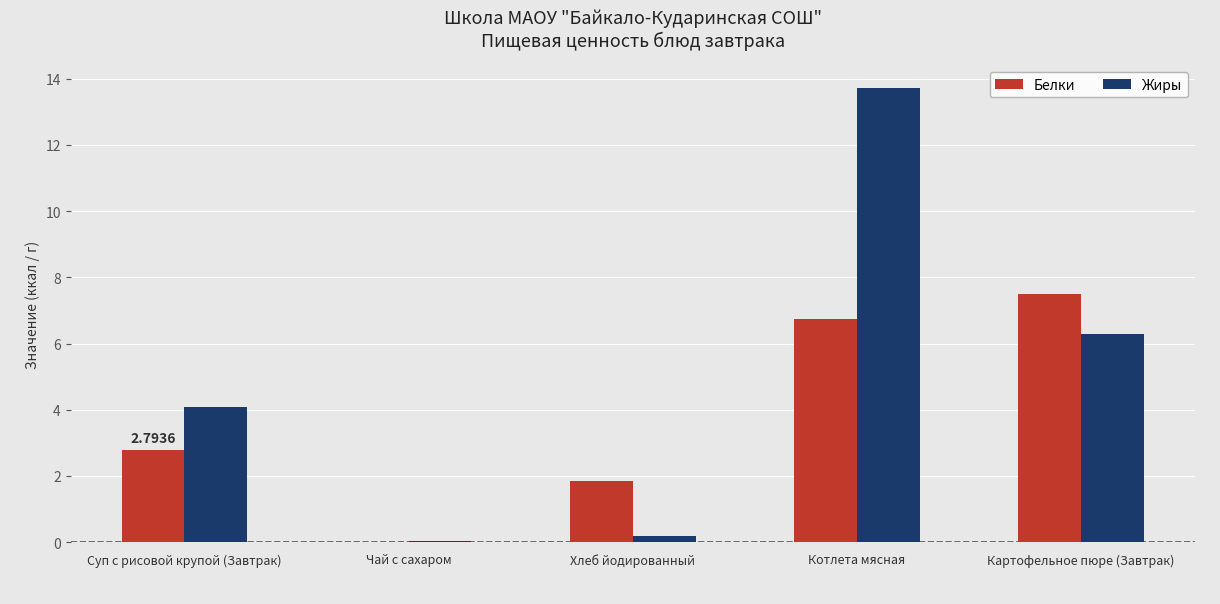

Is the value of Жиры at Котлета мясная greater than the value of Белки at Картофельное пюре (Завтрак)?

Yes